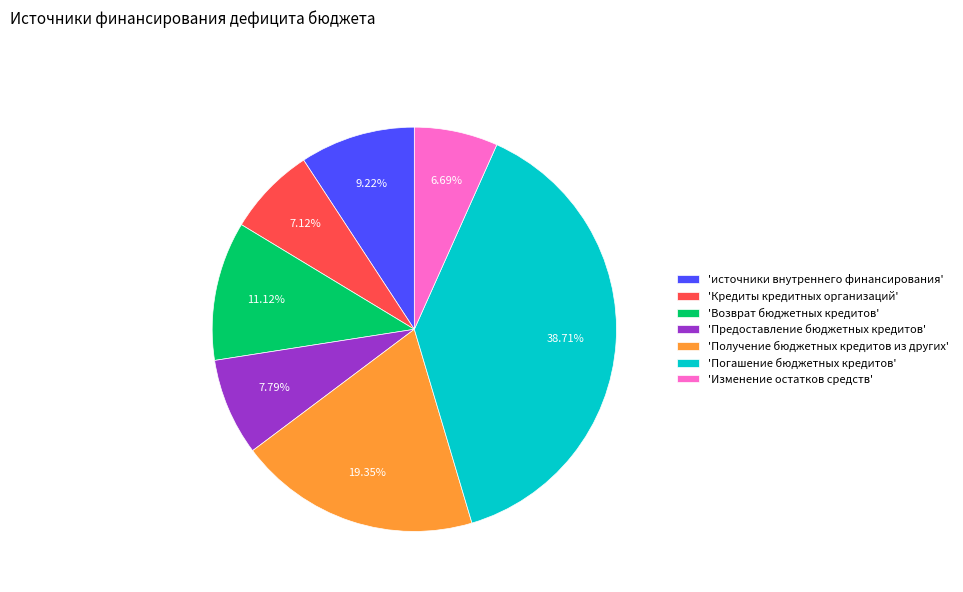

Is there any slice that represents more than half of the pie?

No